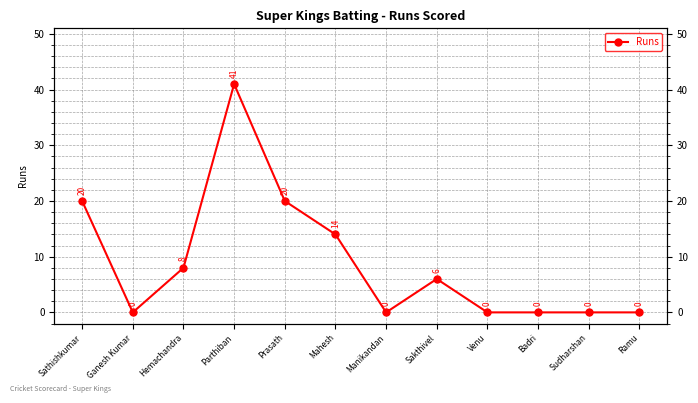

Which label corresponds to the largest value in the chart?

Parthiban